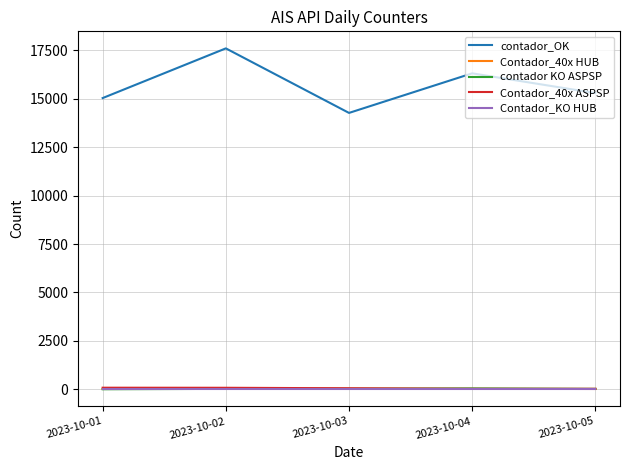

What is the sum of the contador_OK values at 2023-10-01 and 2023-10-02?

32640